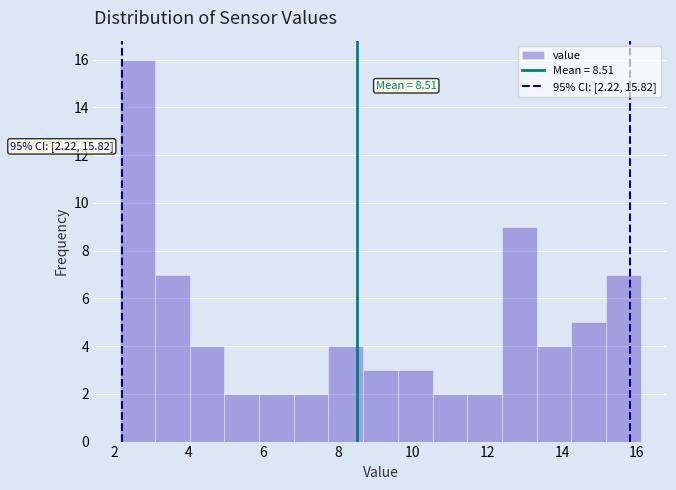

Over which range of the x-axis is the bar tallest?

2.2 to 3.0